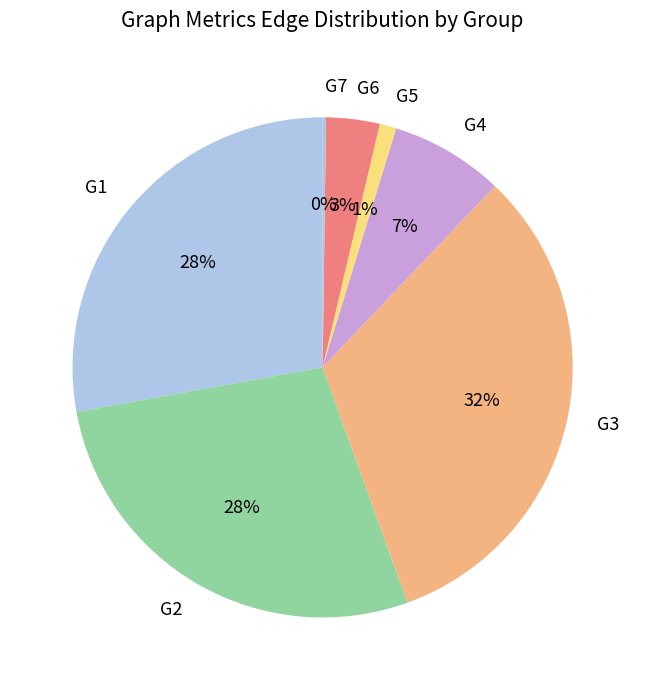

What percentage is the G4 slice, to the nearest percent?

7%